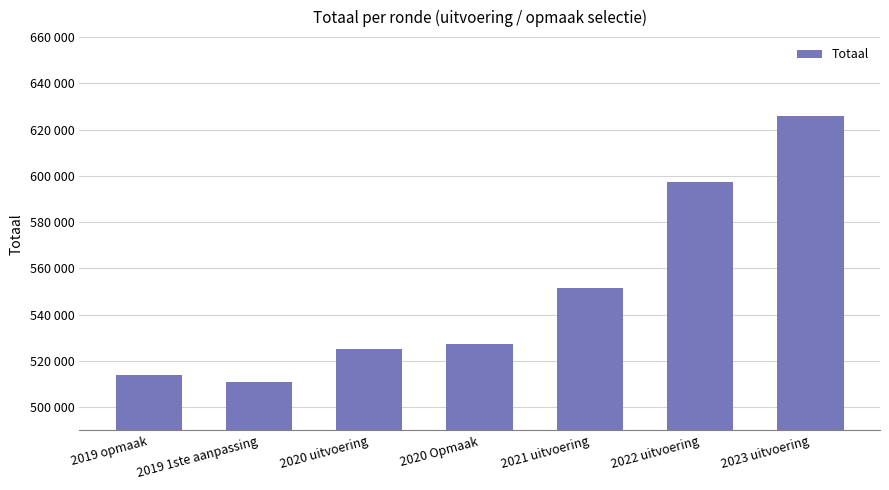

Are the bars horizontal?

No